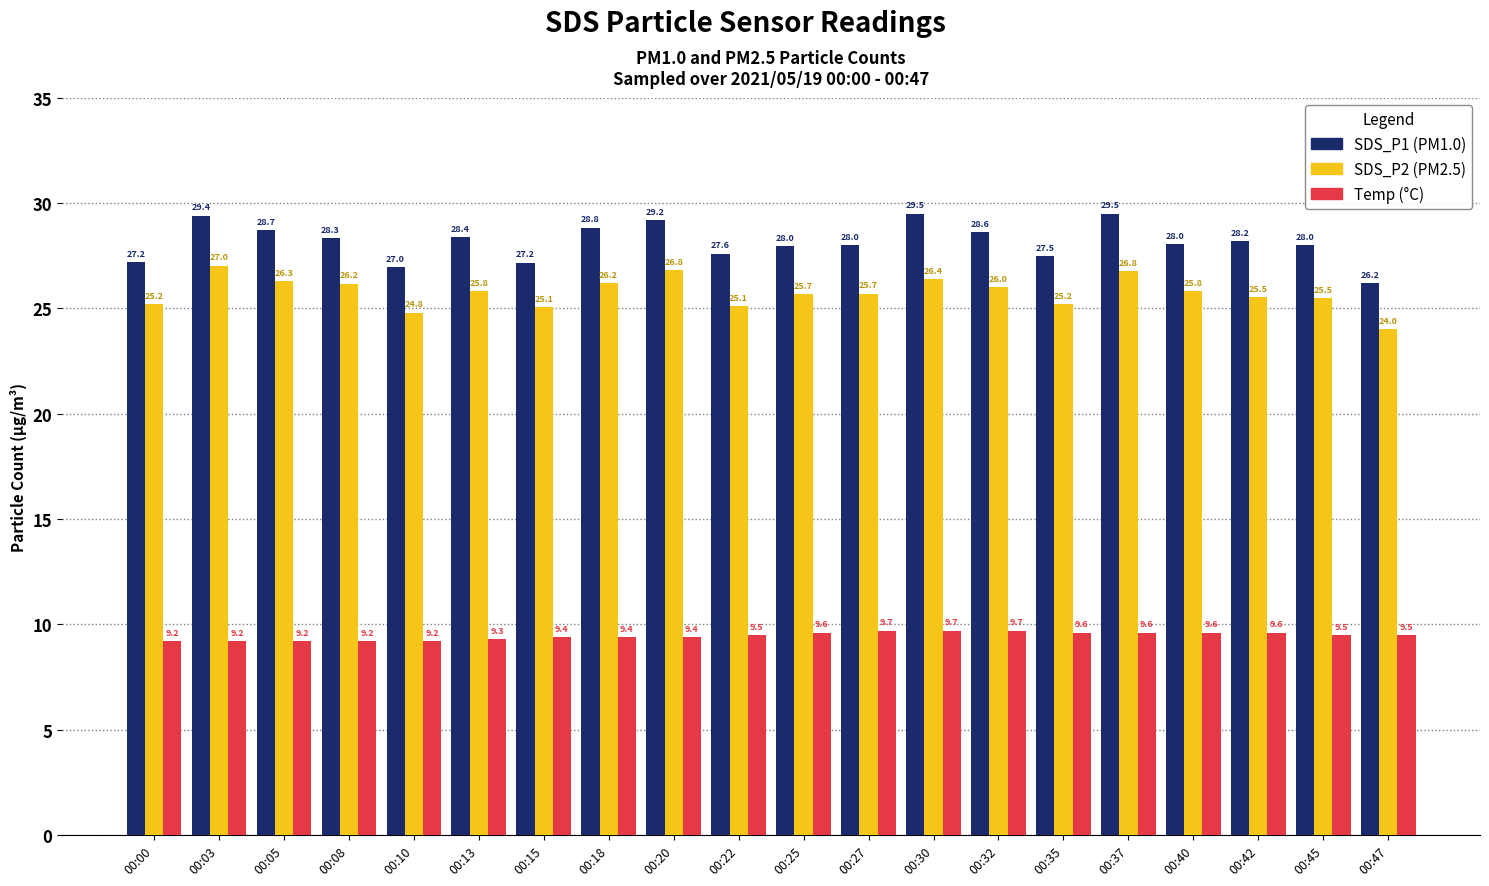

What is the total value across all series at 00:30?

65.6